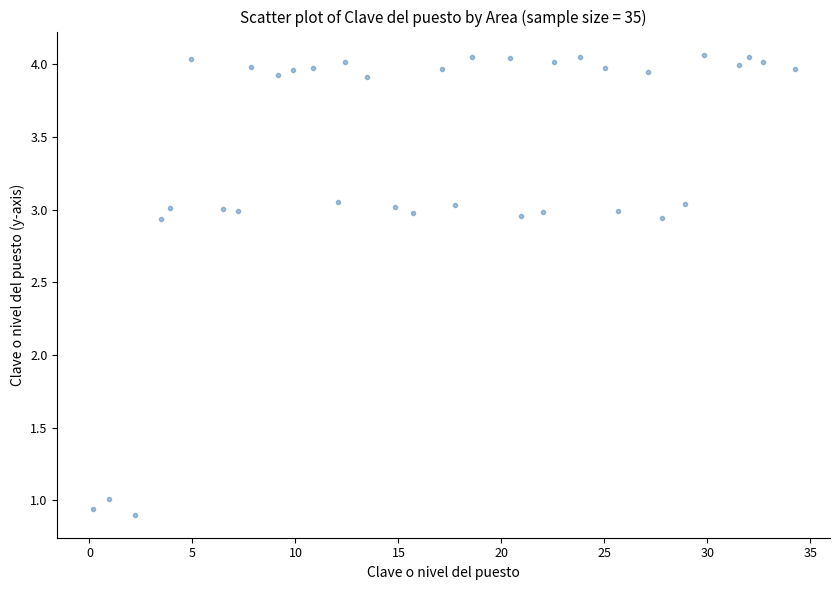

What is the range of X values (max minus min)?

34.1